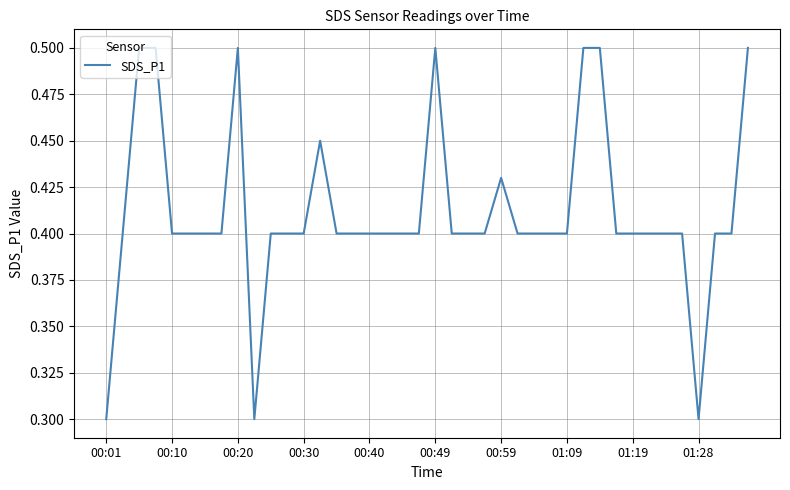

How many lines are shown in the chart?

1